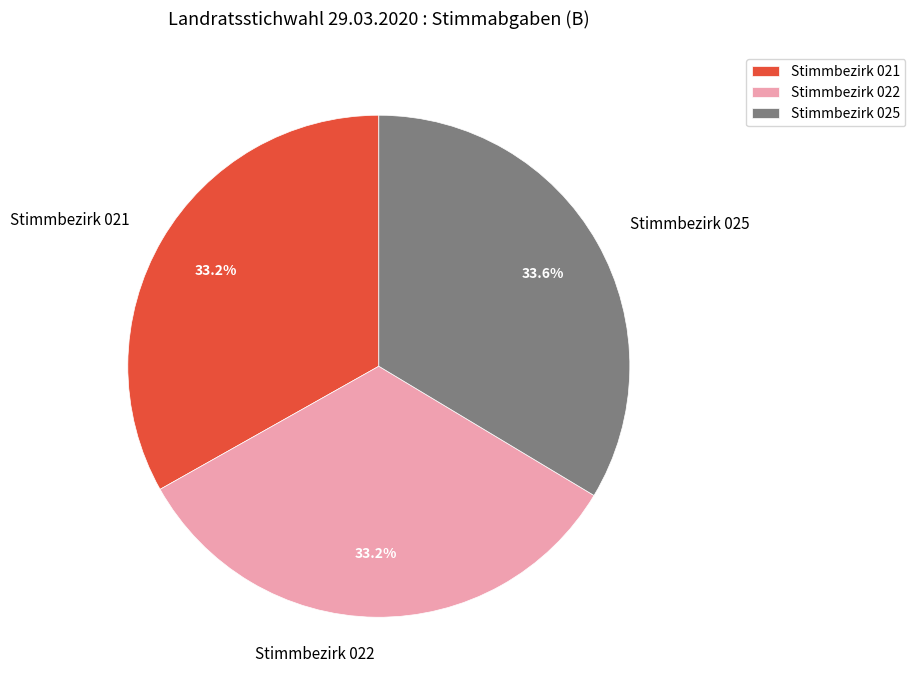

Is there a majority slice in this chart?

No